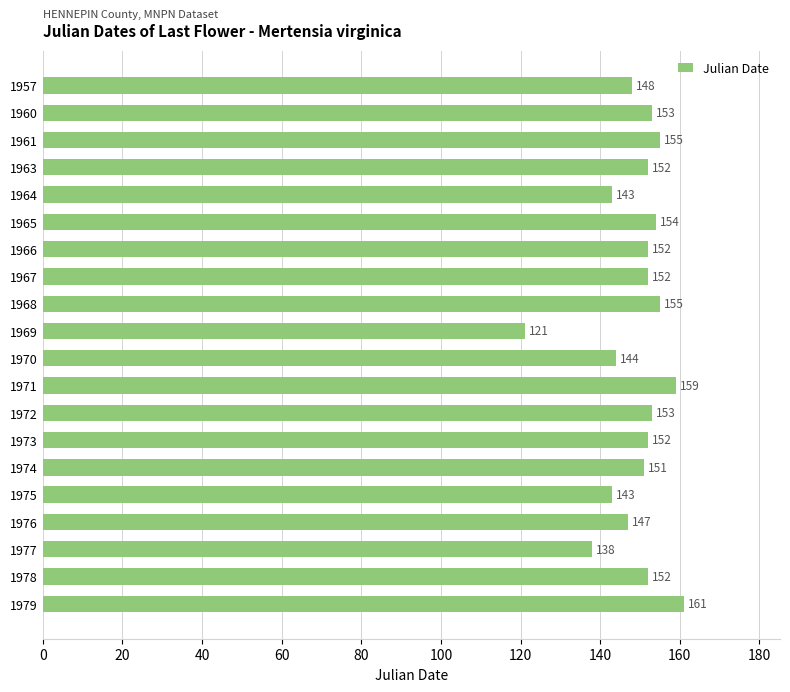

Which category has the lowest value across all series?

1969